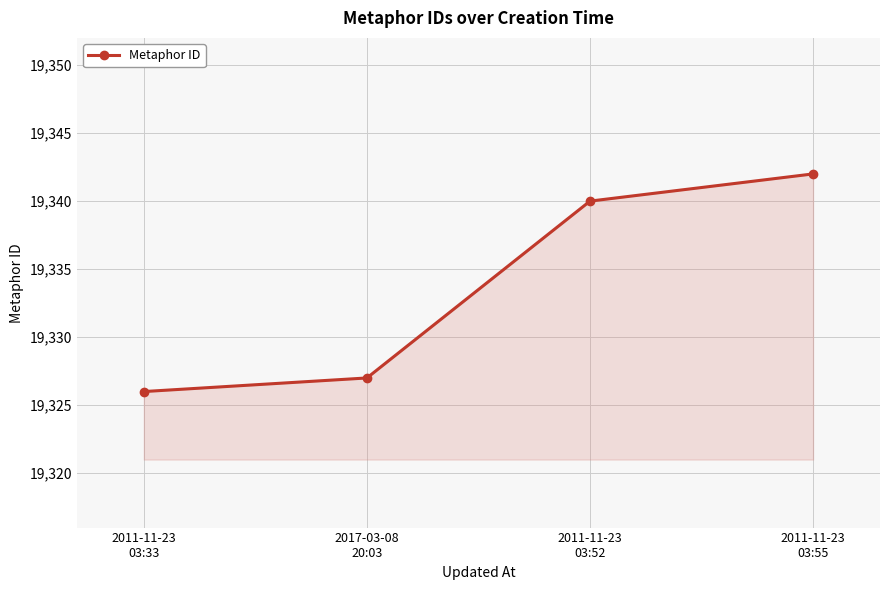

The value at 2011-11-23
03:33 is 19326. True or false?

True